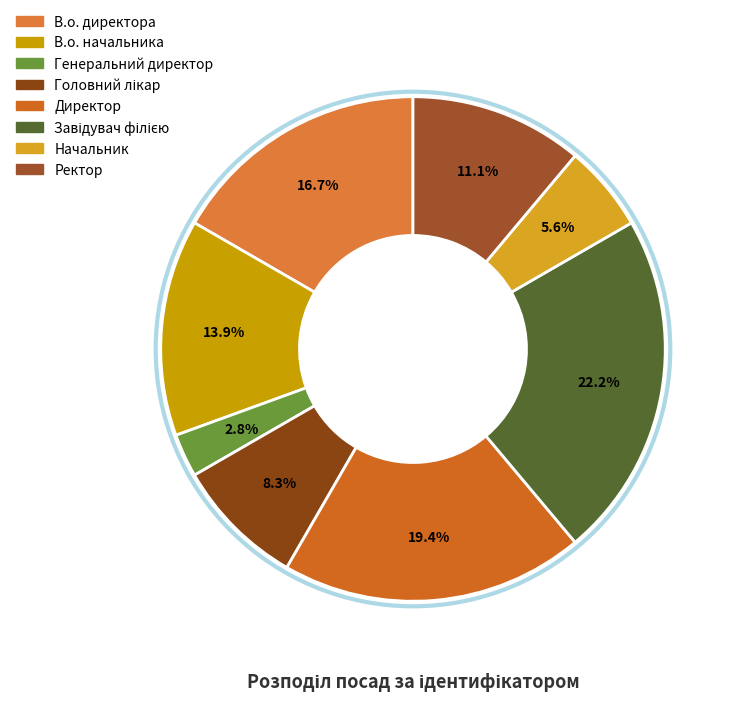

What percentage do Головний лікар and Завідувач філією together represent?

30.6%